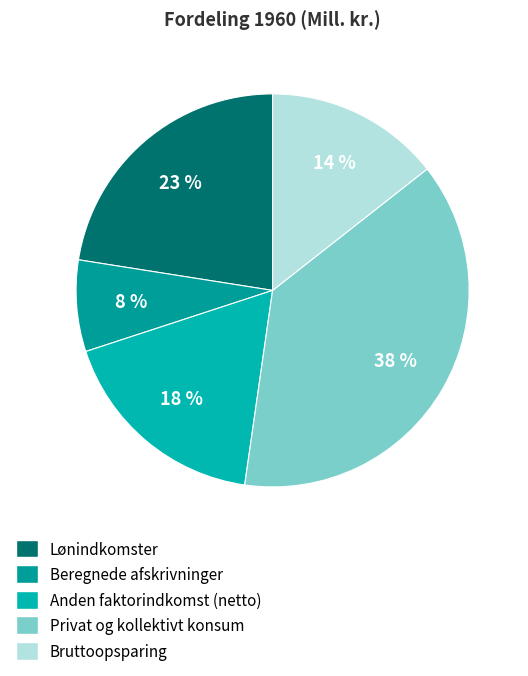

Does Anden faktorindkomst (netto) account for over 50% of the chart?

No